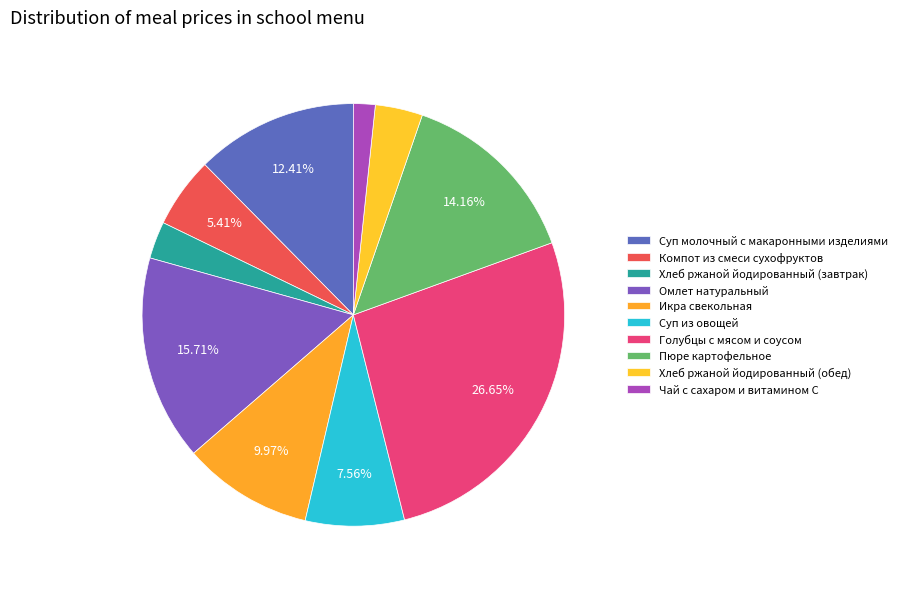

To the nearest percent, what is the difference between the largest and smallest slice percentages?

25%